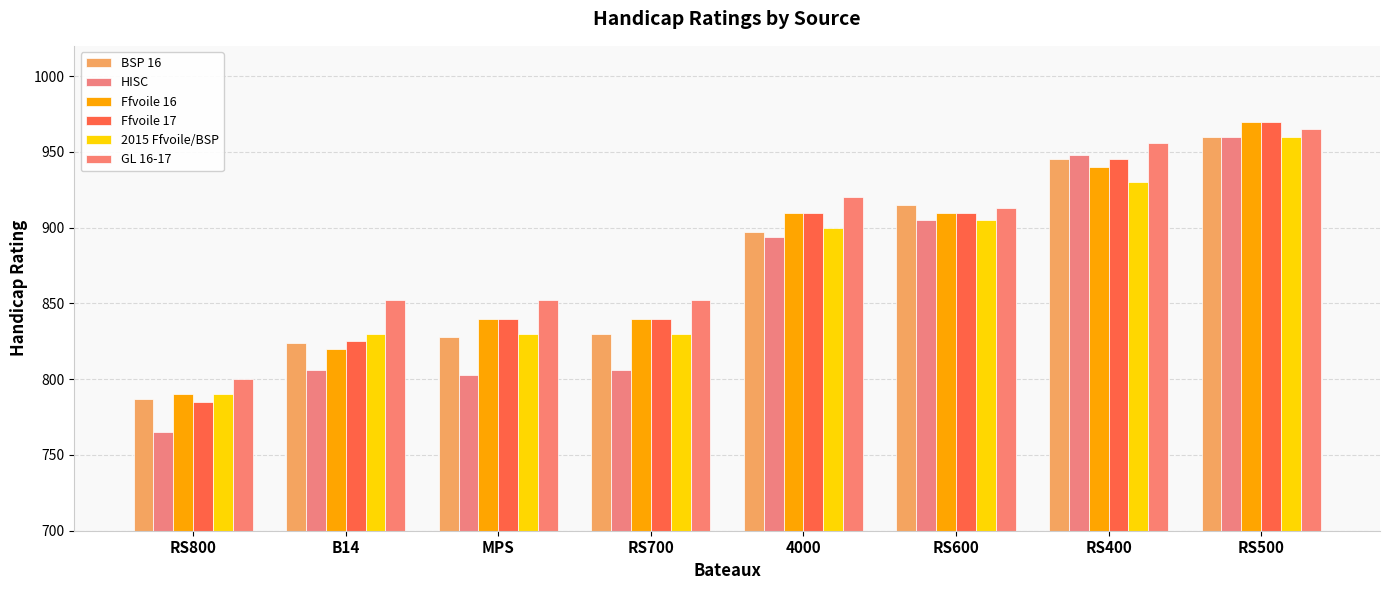

Count the number of data series in this chart.

6